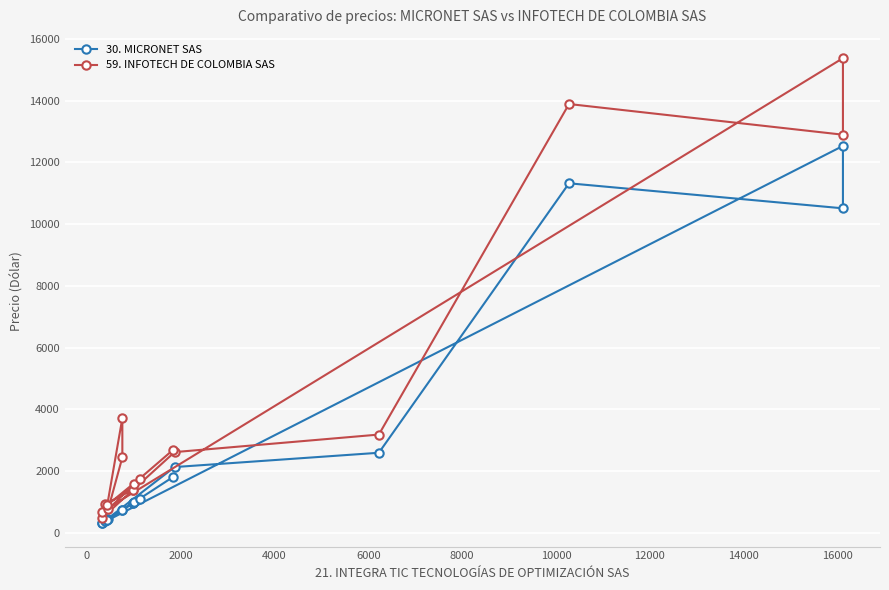

Count the number of categories in the chart.

17